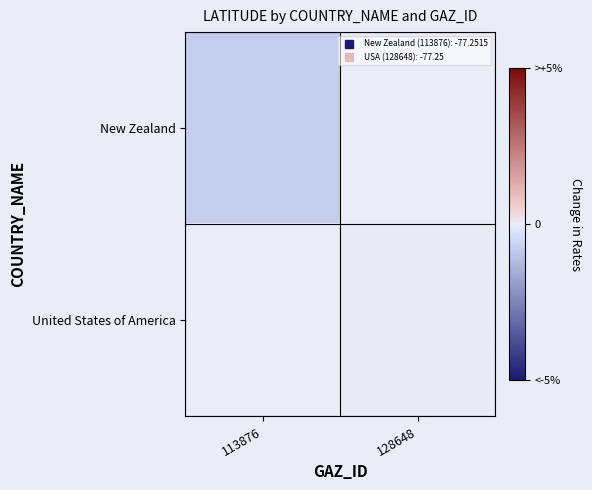

What is the approximate value of United States of America at 128648?

-77.2